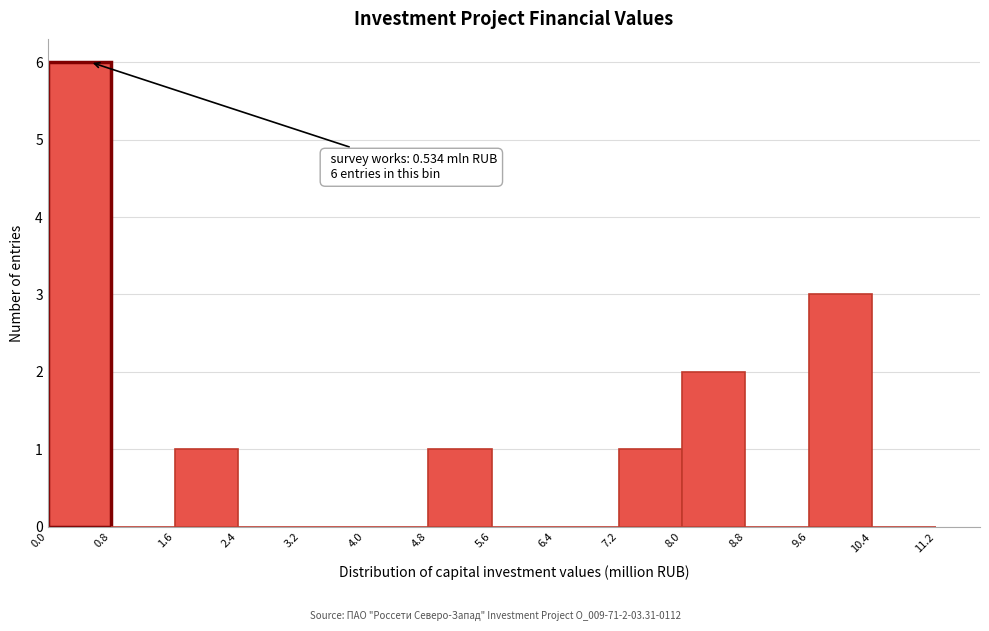

Which range on the x-axis has the tallest bar?

0.0 to 0.8